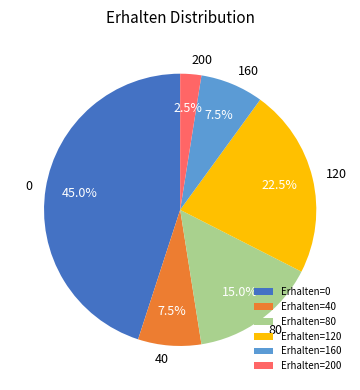

What is the smallest slice in the pie chart?

Erhalten=200